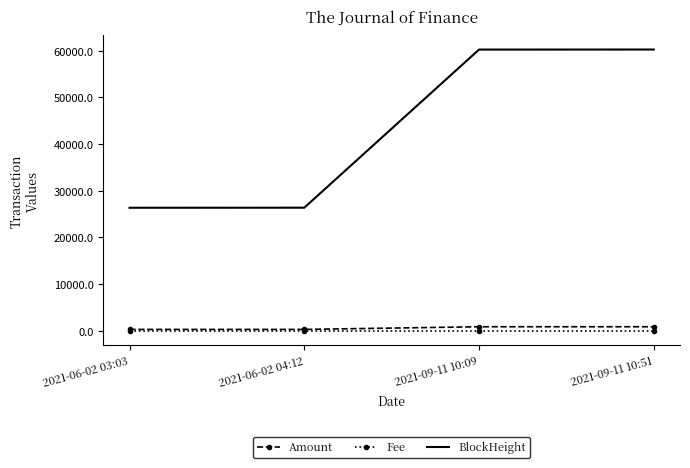

List the series in order of their peak value, lowest first.

Fee, Amount, BlockHeight